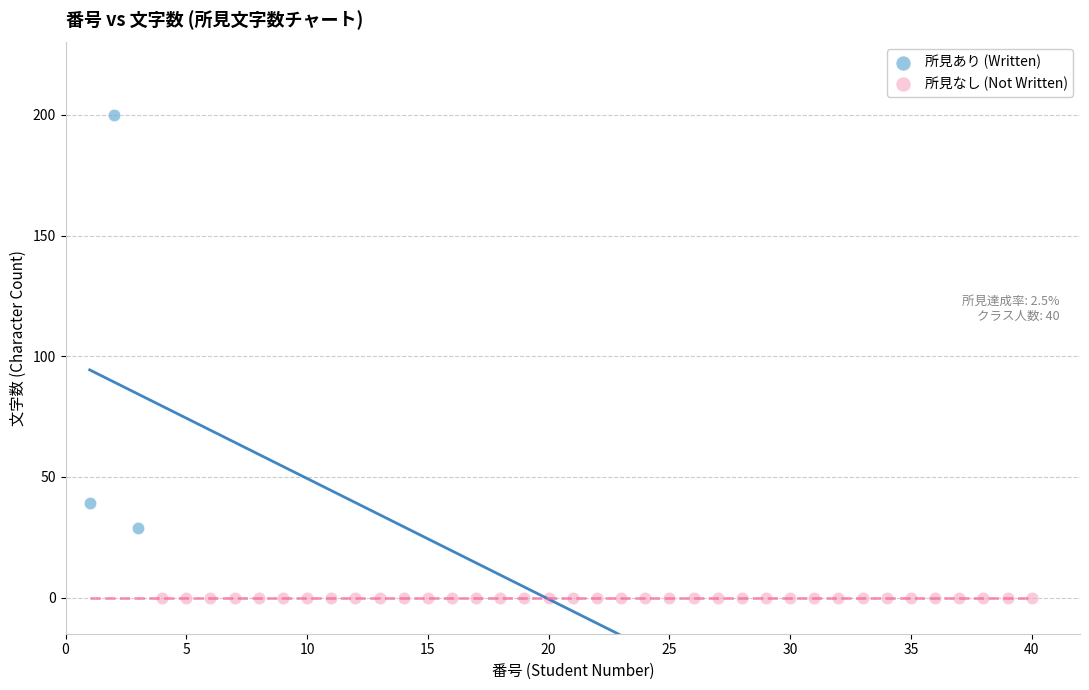

Which series contains the lowest Y value?

所見なし (Not Written)